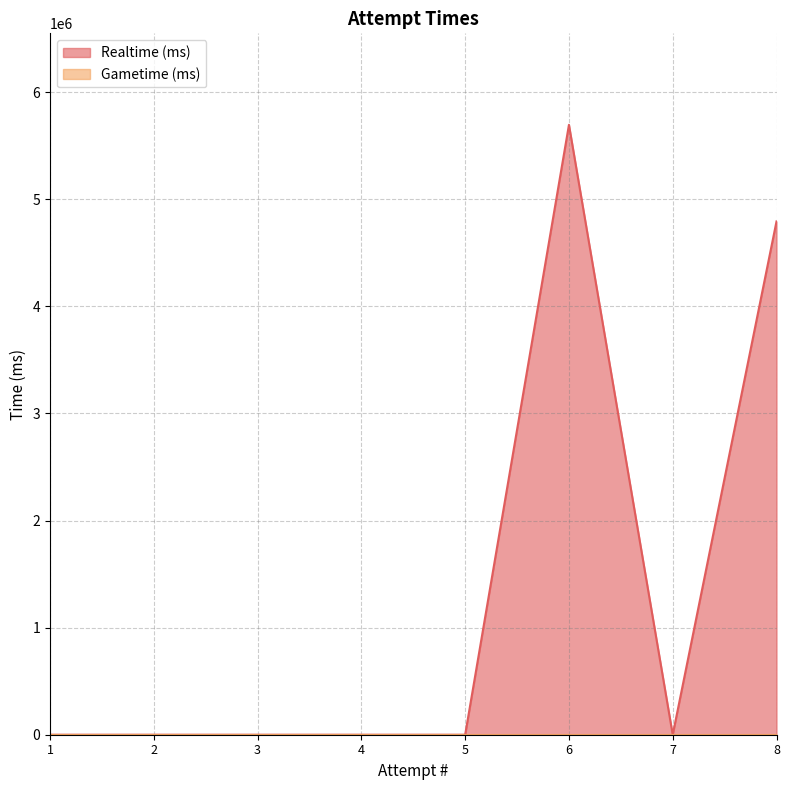

At which category does the data reach its first local peak?

6